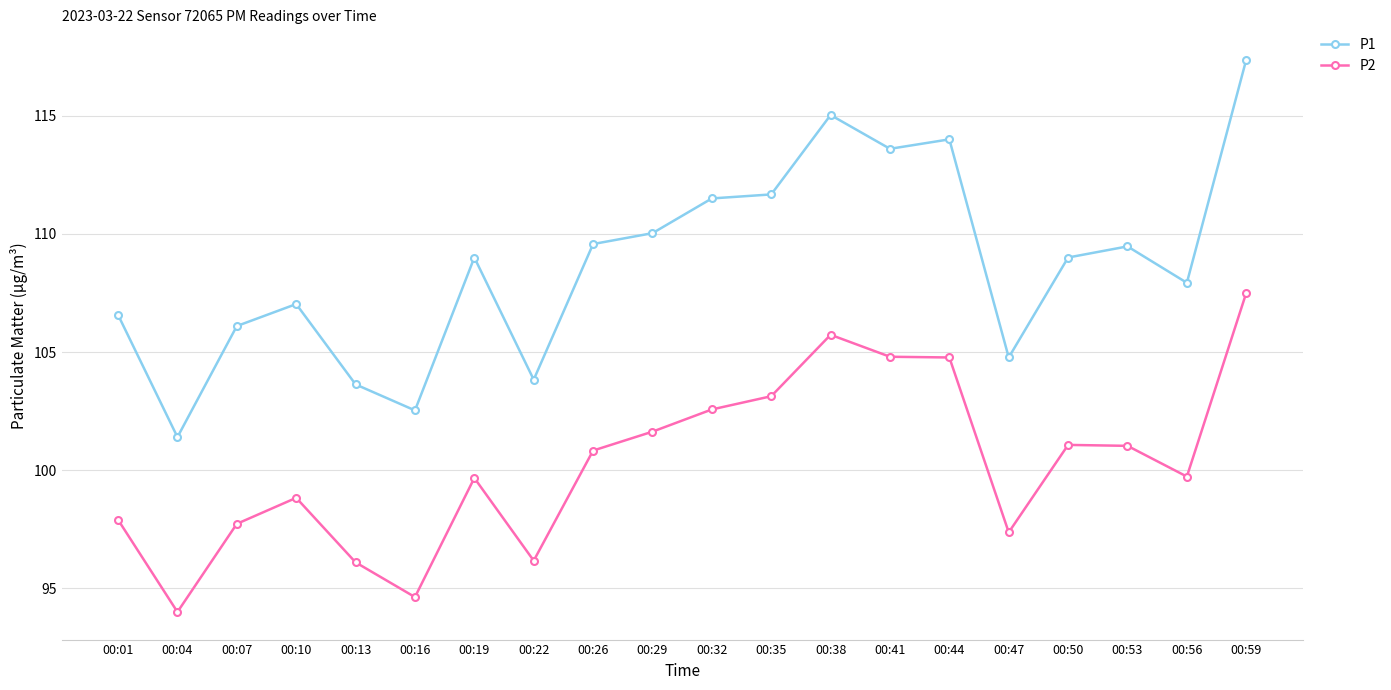

True or false: P2 and P1 cross at least once.

False